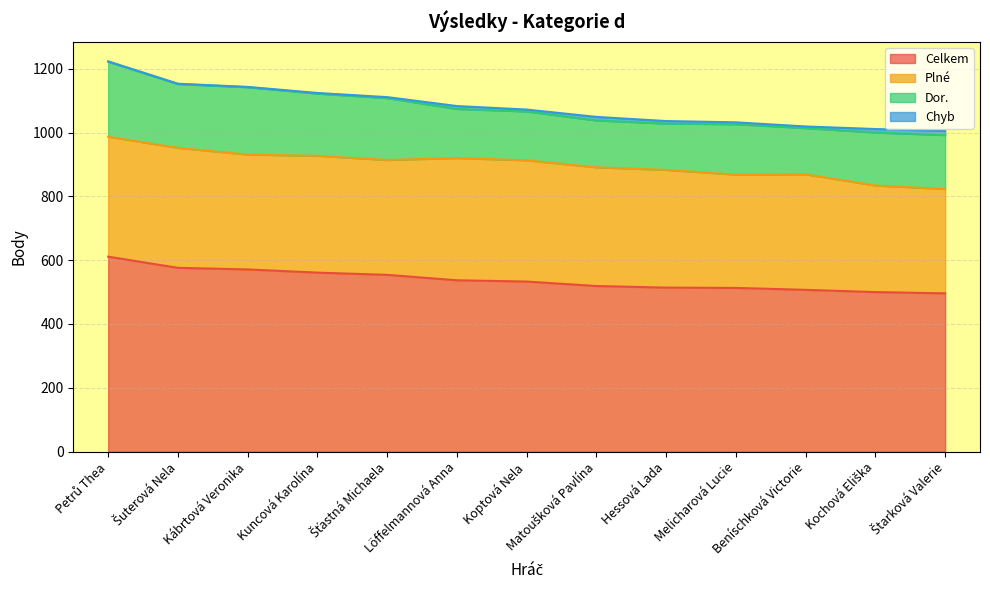

The Chyb series shows 6 at Melicharová Lucie. True or false?

True